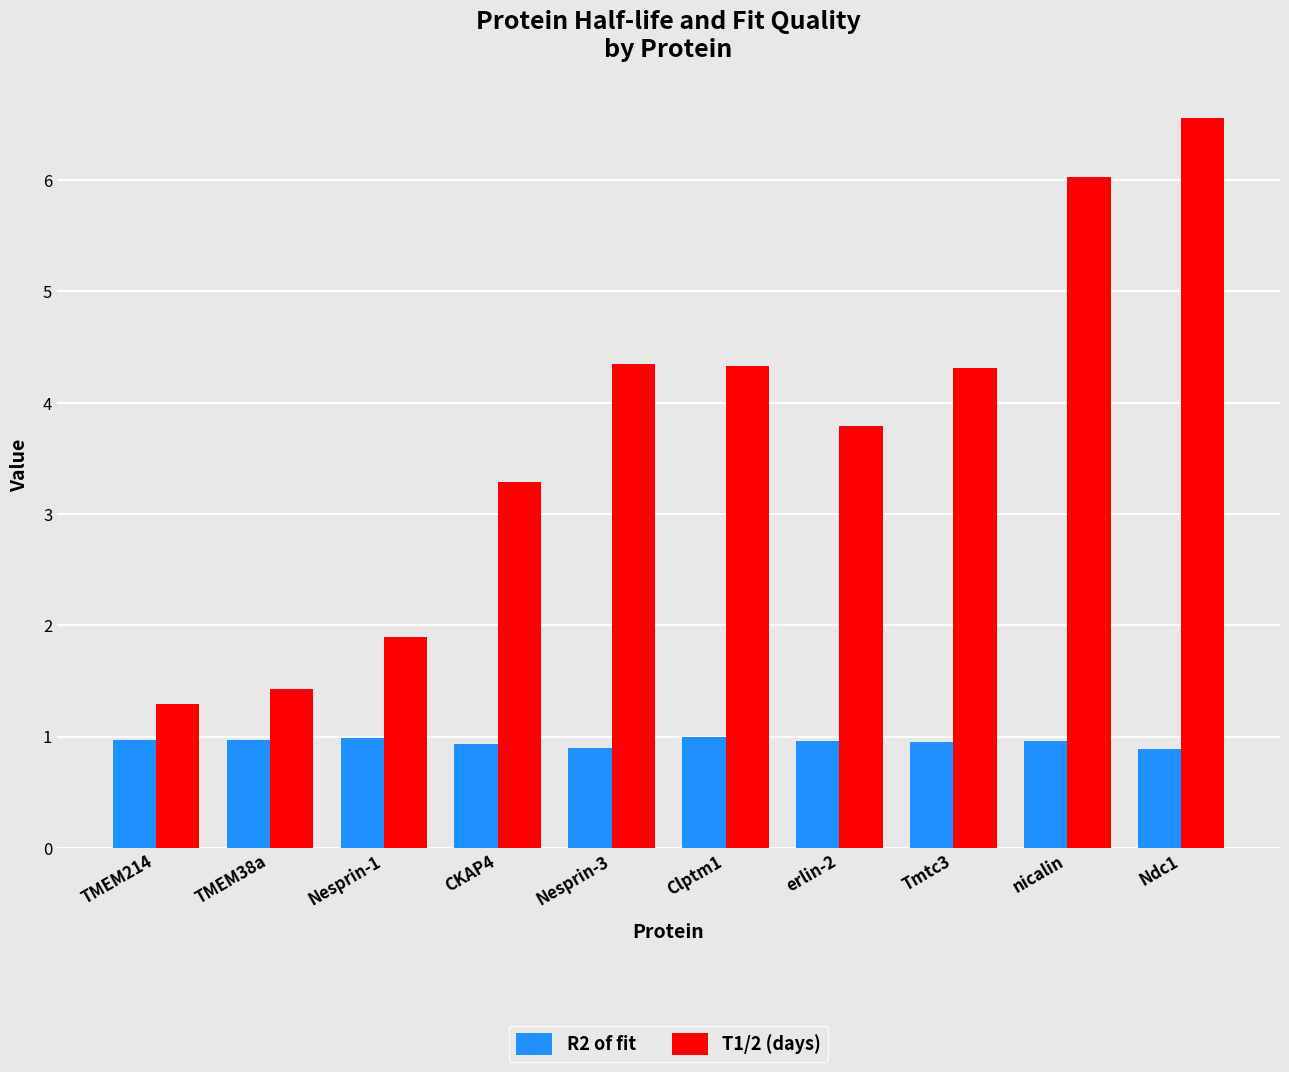

At which category is the sum across all series the highest?

Ndc1